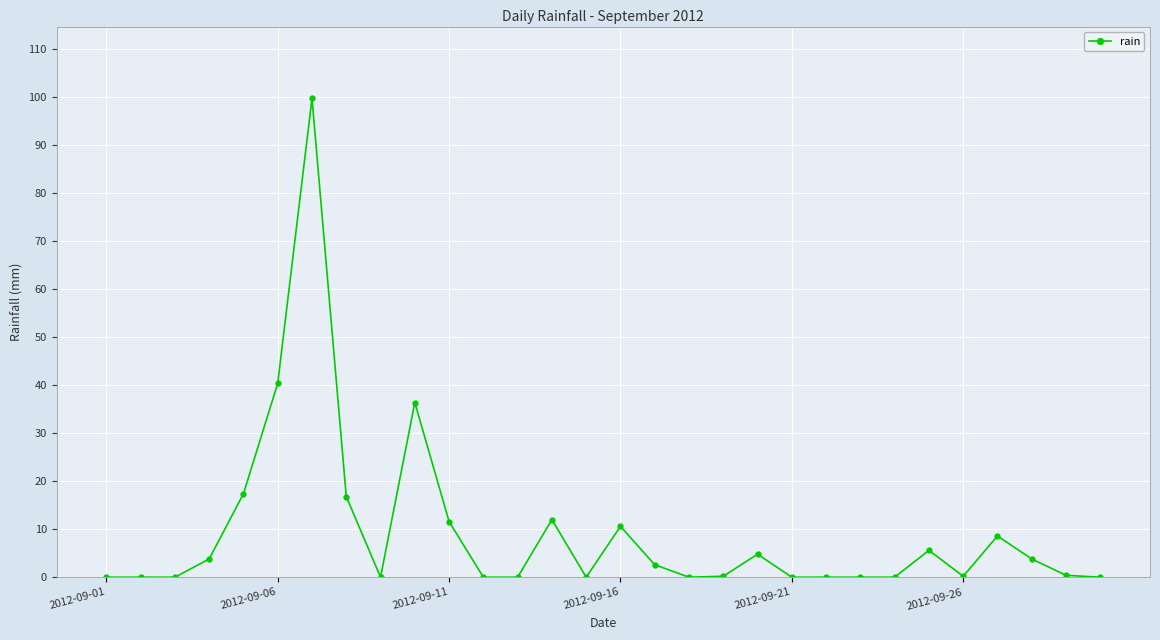

How many distinct data groups are displayed?

1